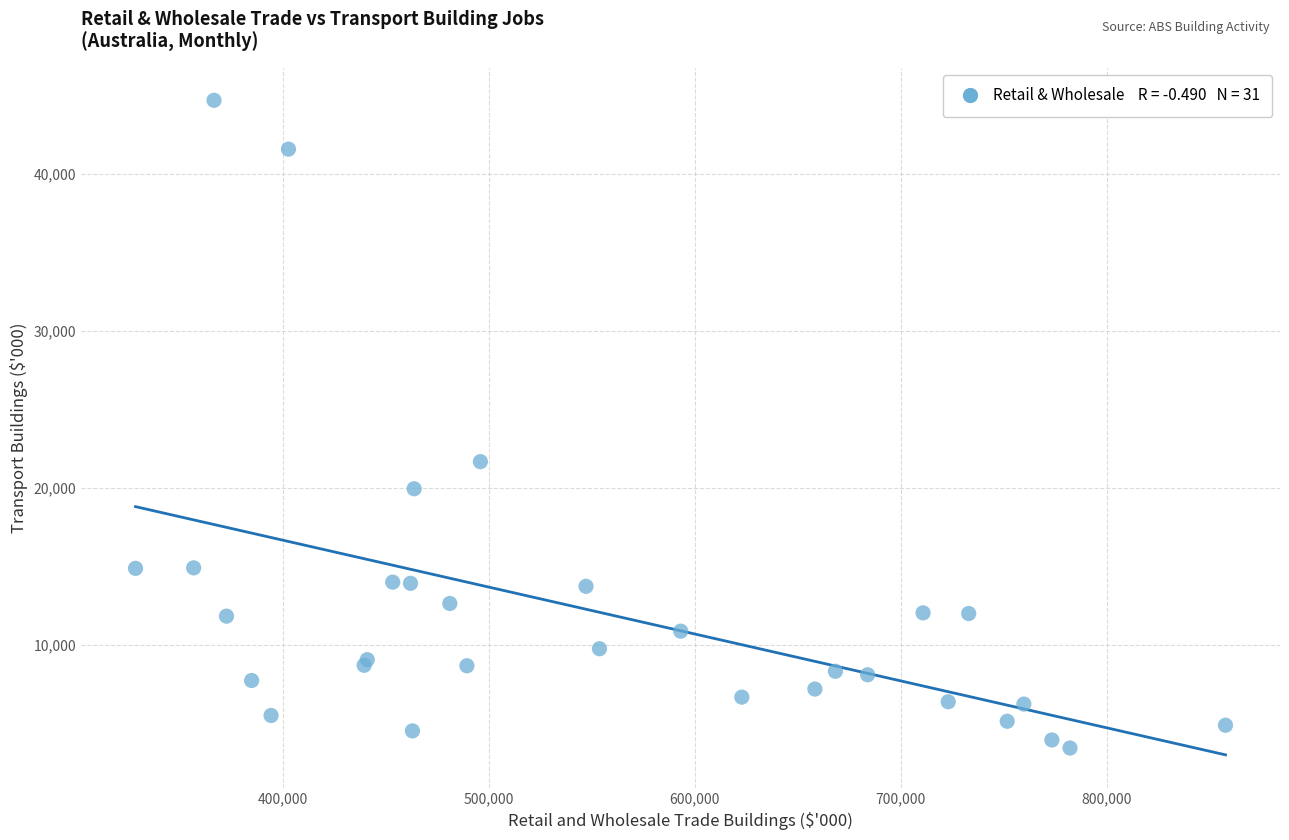

What Y value in the scatter plot is closest to 24053?

21668